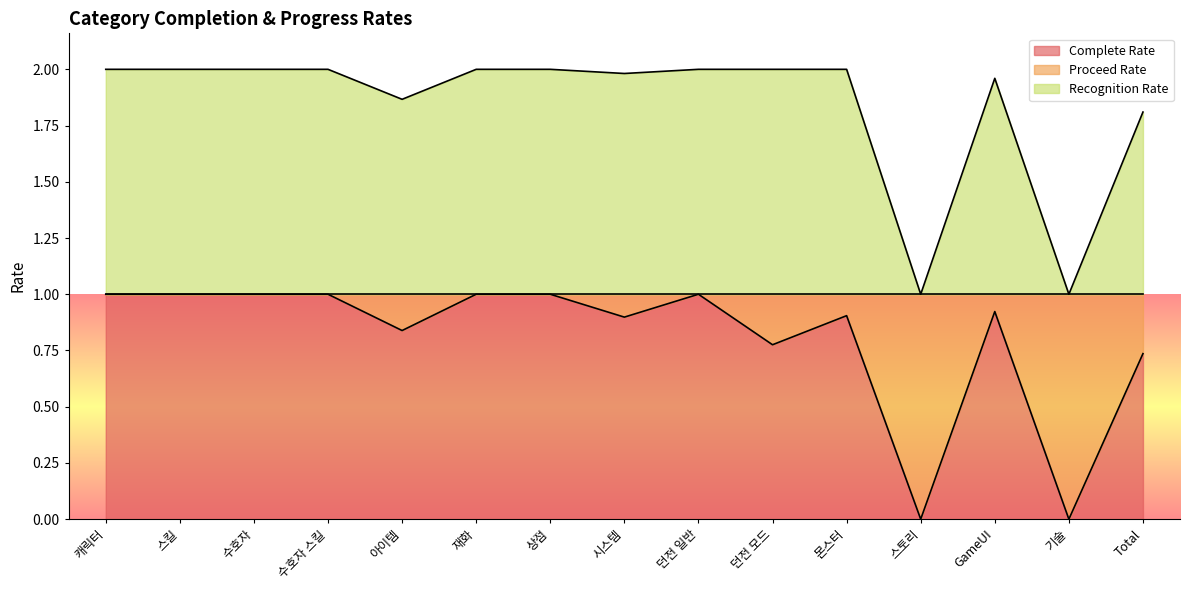

Where is the first local minimum for Proceed Rate?

아이템